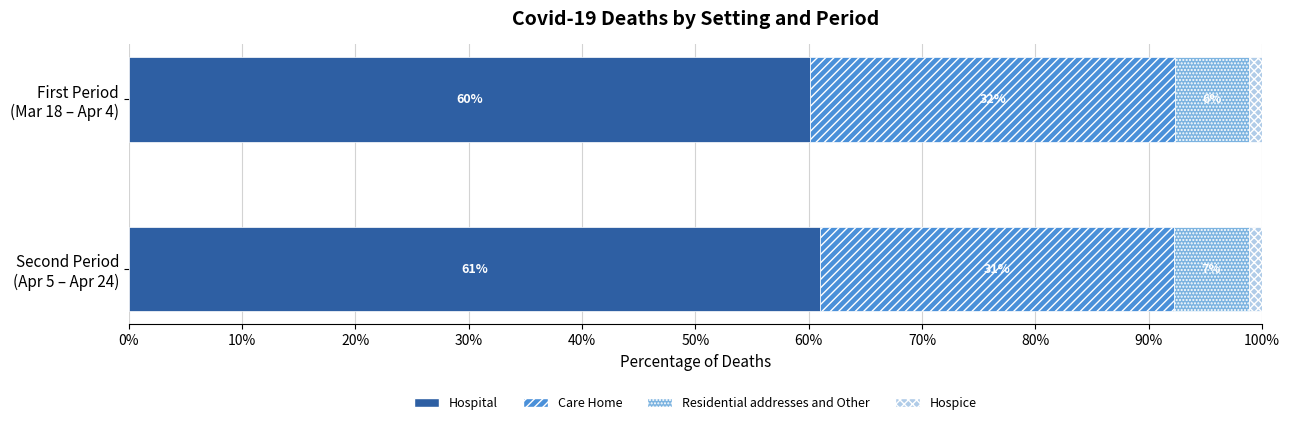

Which series has the largest total across all categories?

Hospital